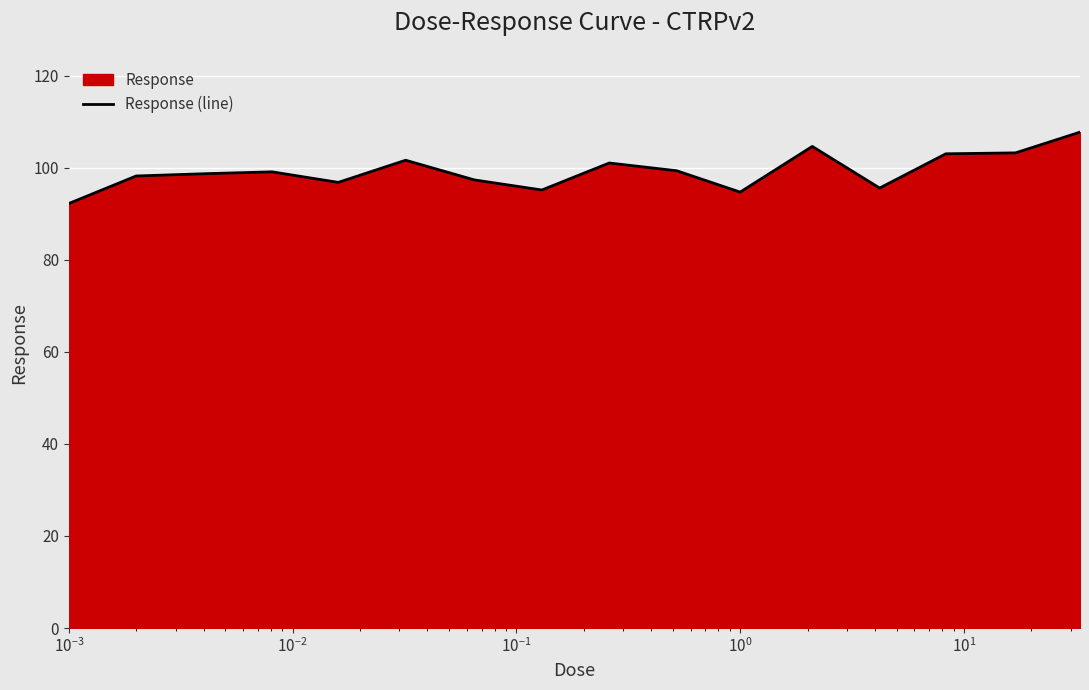

What is the sum of all values?

1588.0